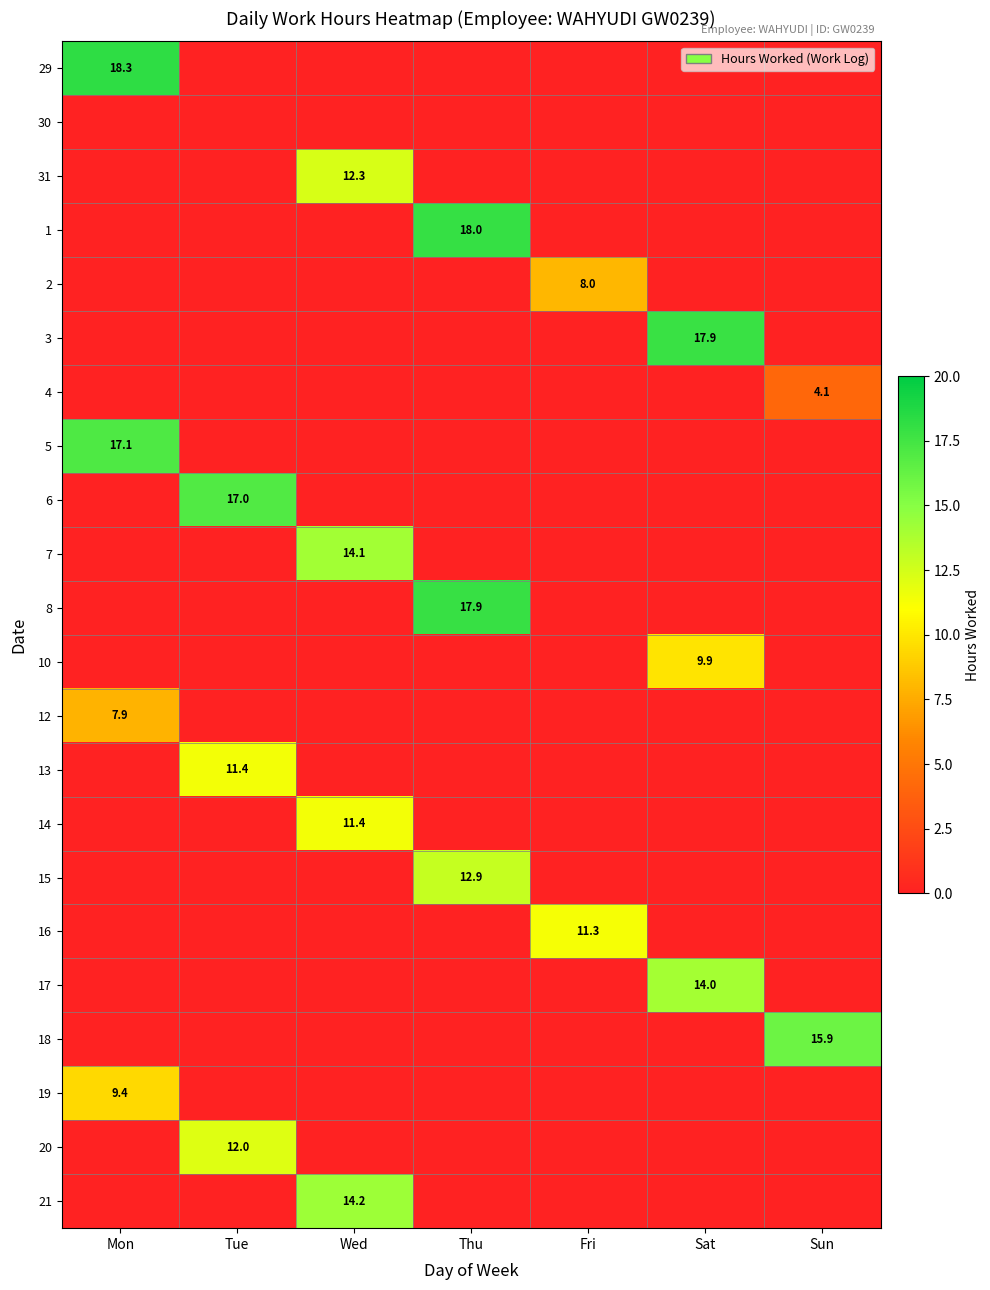

True or false: 20 has a value of -7.5 at Thu.

False